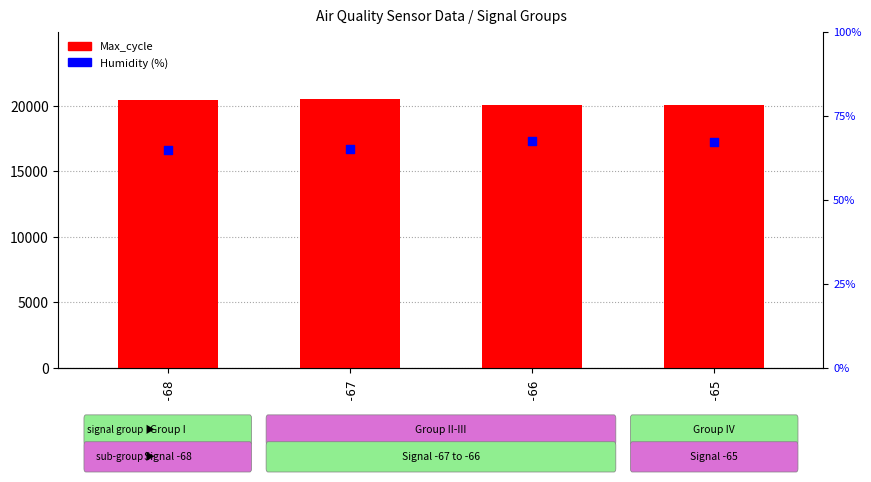

Which series has the largest Y range (max minus min)?

Max_cycle